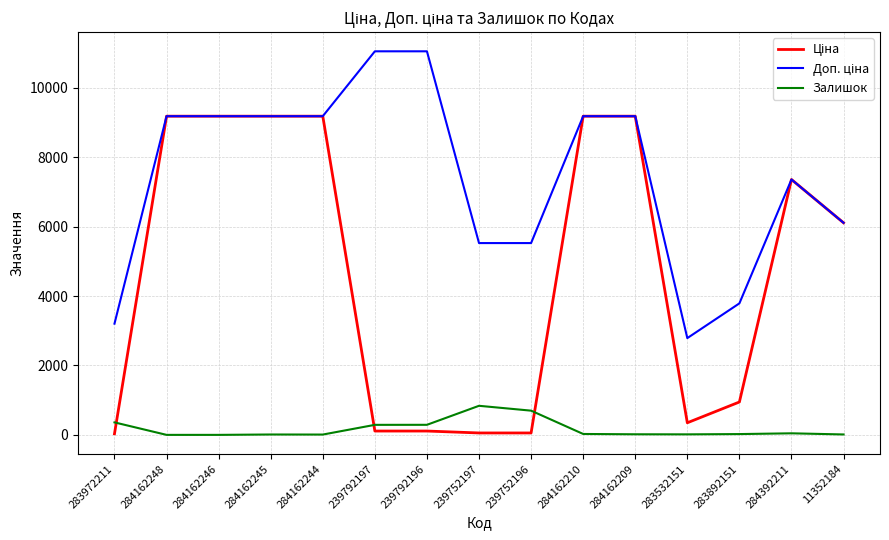

Which category has the highest value in the Залишок series?

239752197